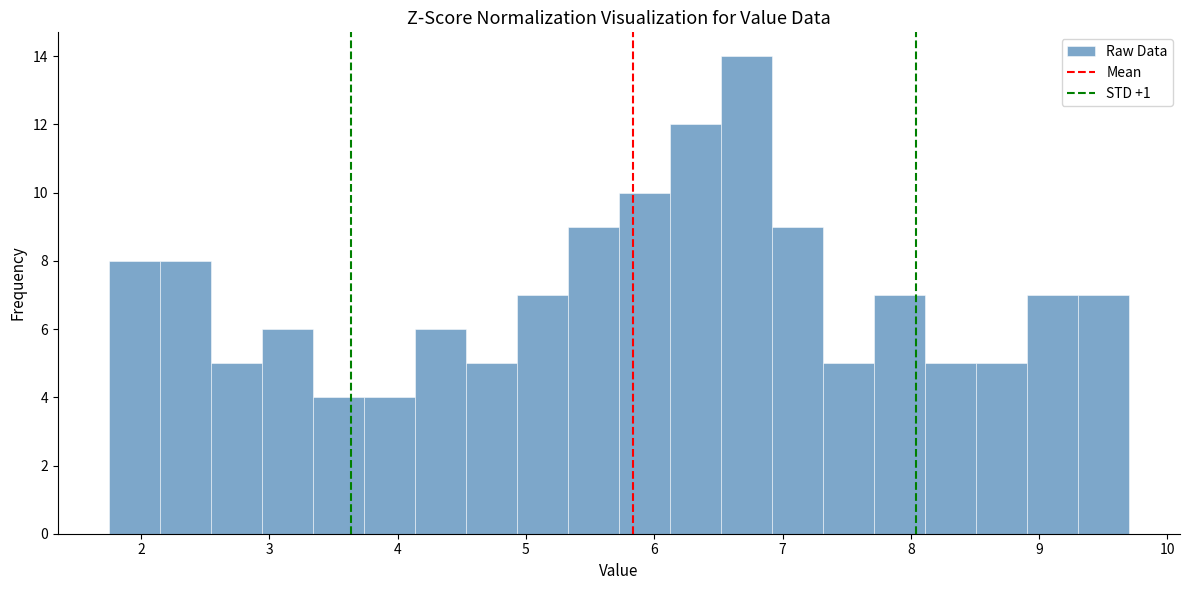

Read against the x-axis, roughly where is the centre of the tallest bar?

6.7